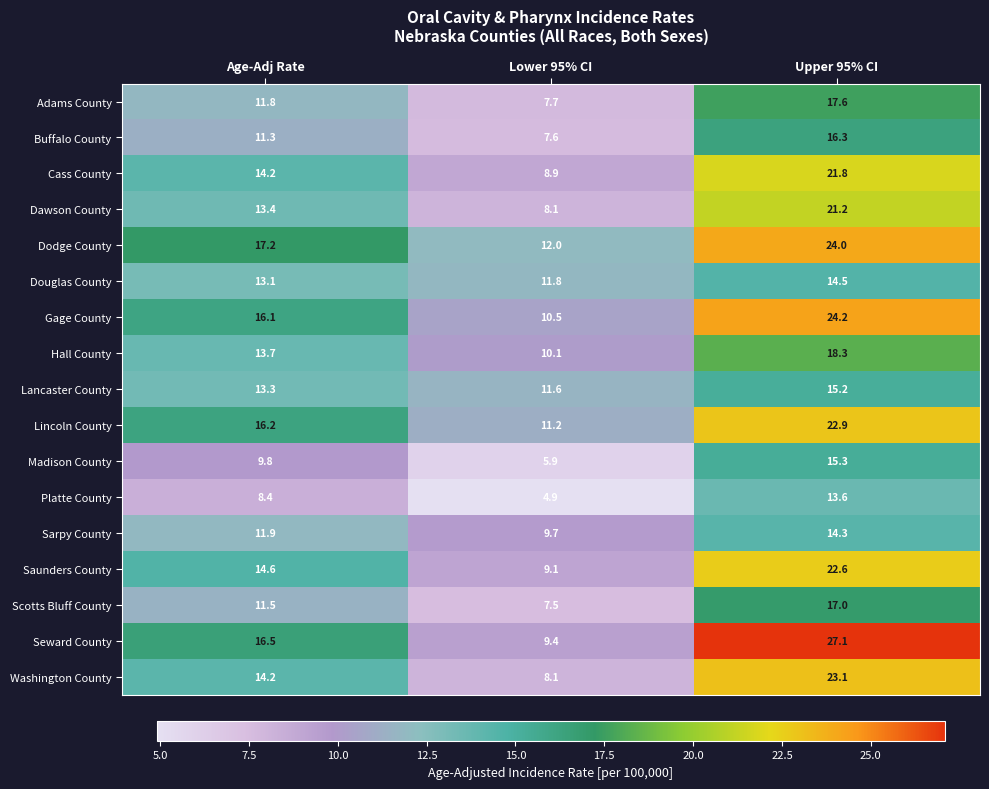

What is the spread (max minus min) of values at Lower 95% CI?

7.1